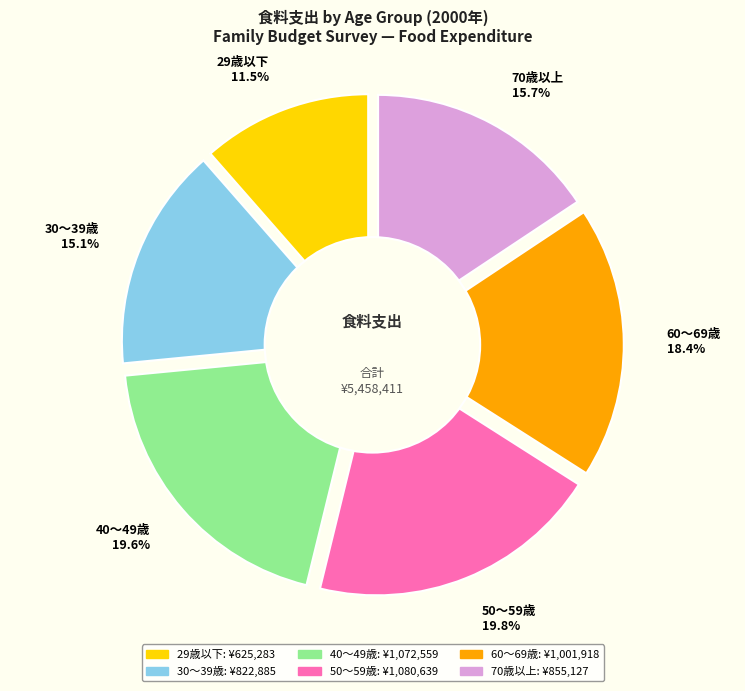

Approximately how many times larger is the value at 60～69歳 compared to 70歳以上?

1.2